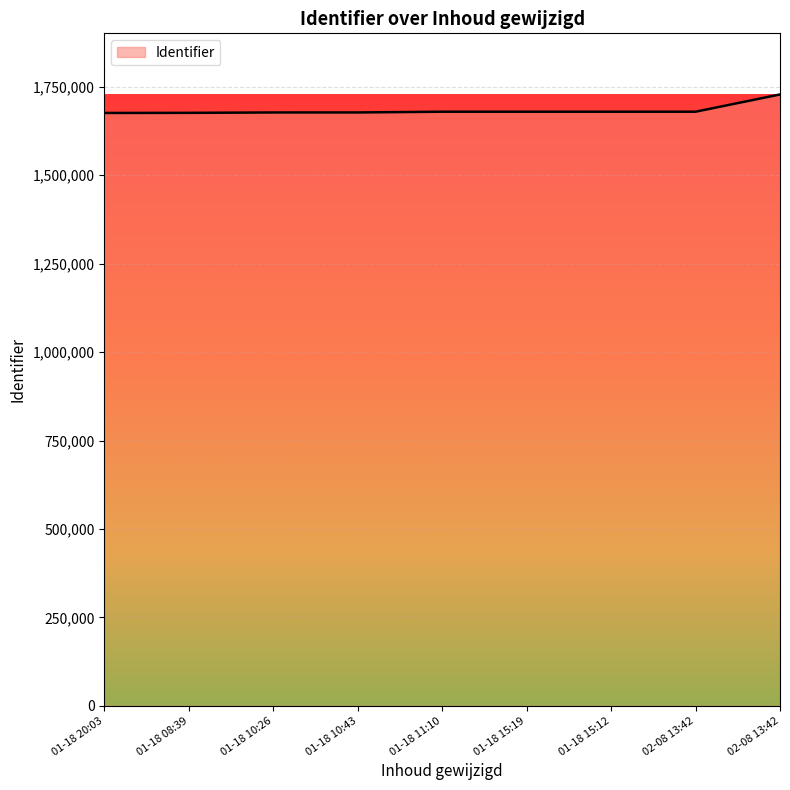

How many lines are shown in the chart?

1